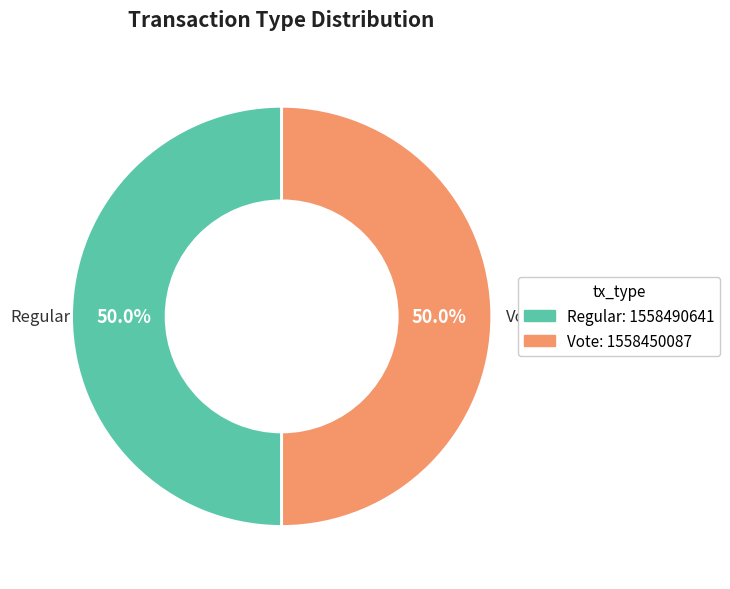

What percentage is NOT represented by Regular?

50.0%